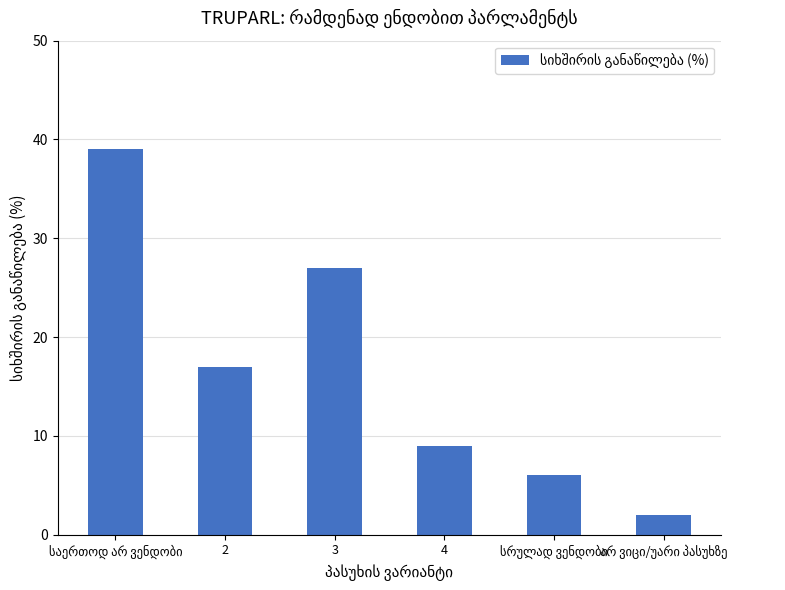

Reading right to left, list all the values displayed in this chart.

2	6	9	27	17	39